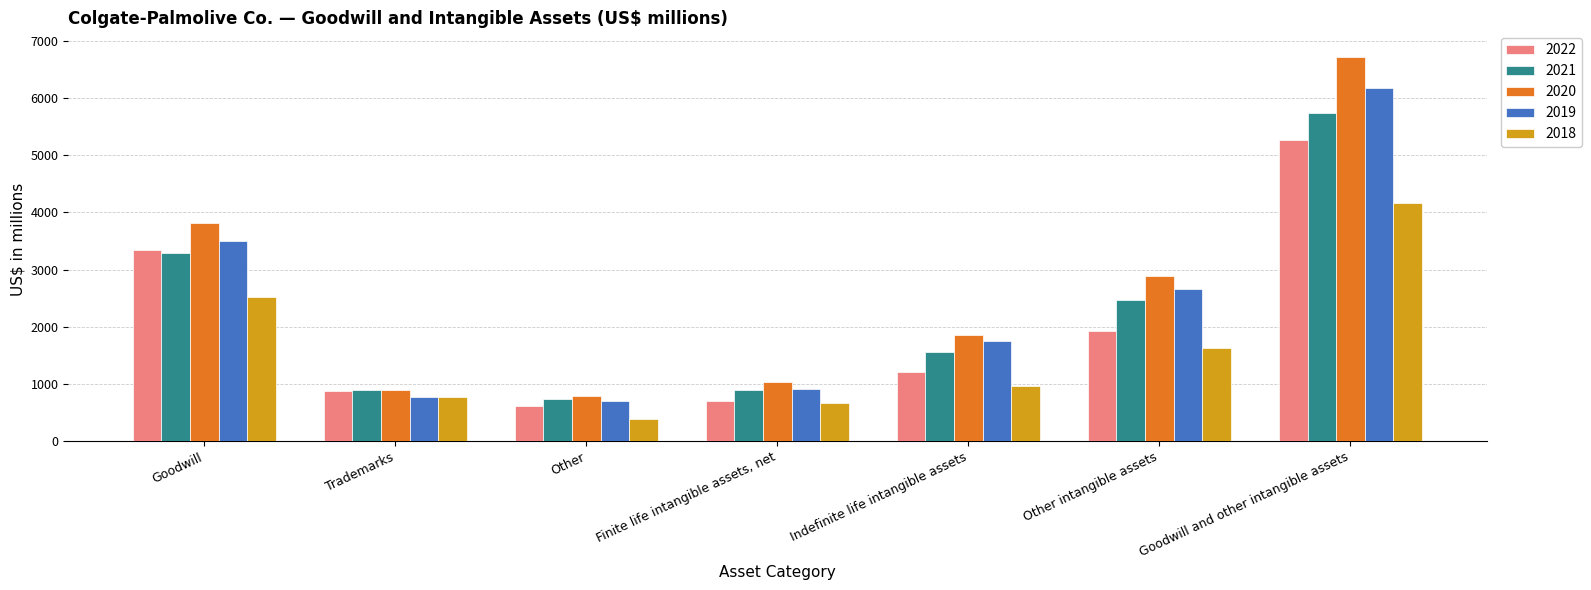

What are all the series names shown in the legend?

2022, 2021, 2020, 2019, 2018